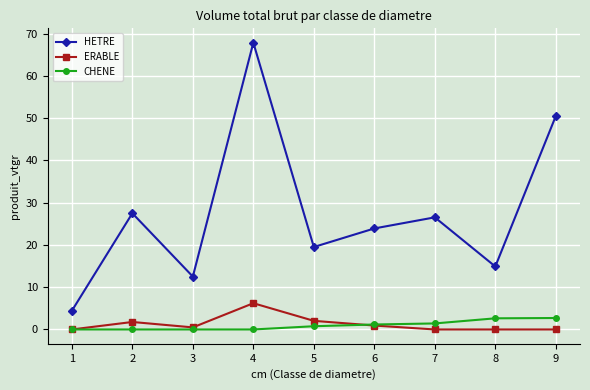

Which series has the largest range (max minus min)?

HETRE